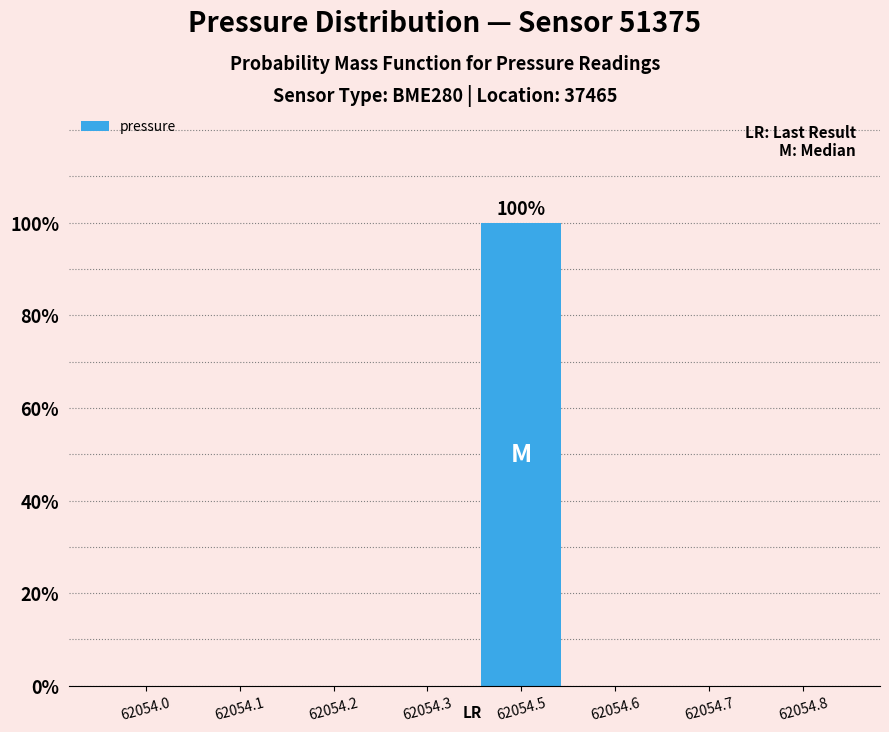

Are the bars horizontal?

No